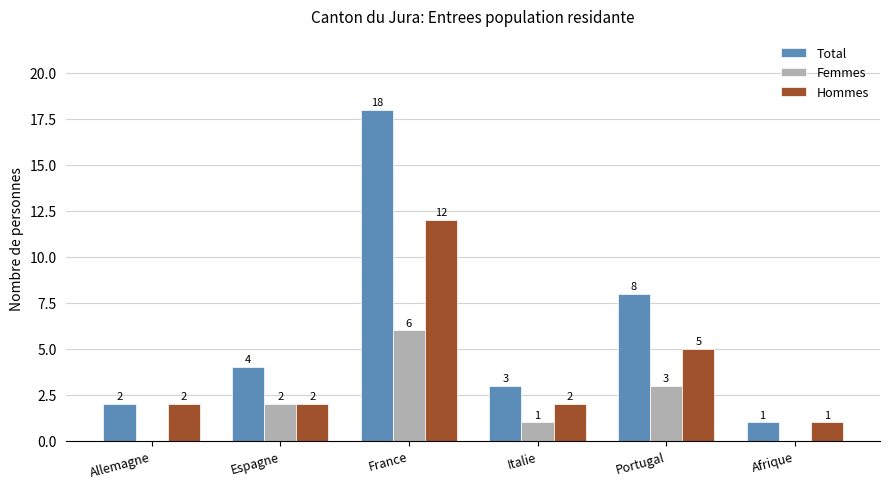

What is the maximum value shown in the chart?

18